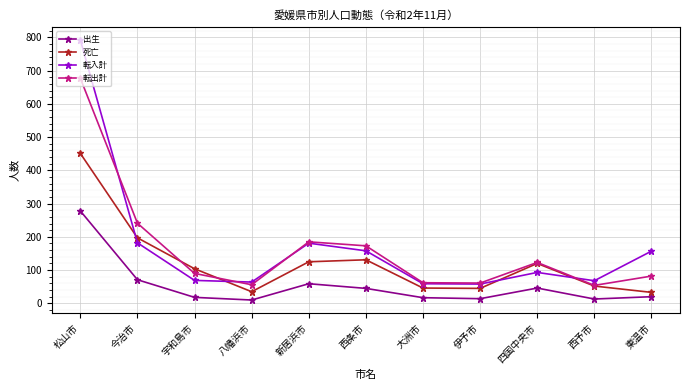

Which series has the widest spread of values?

転入計